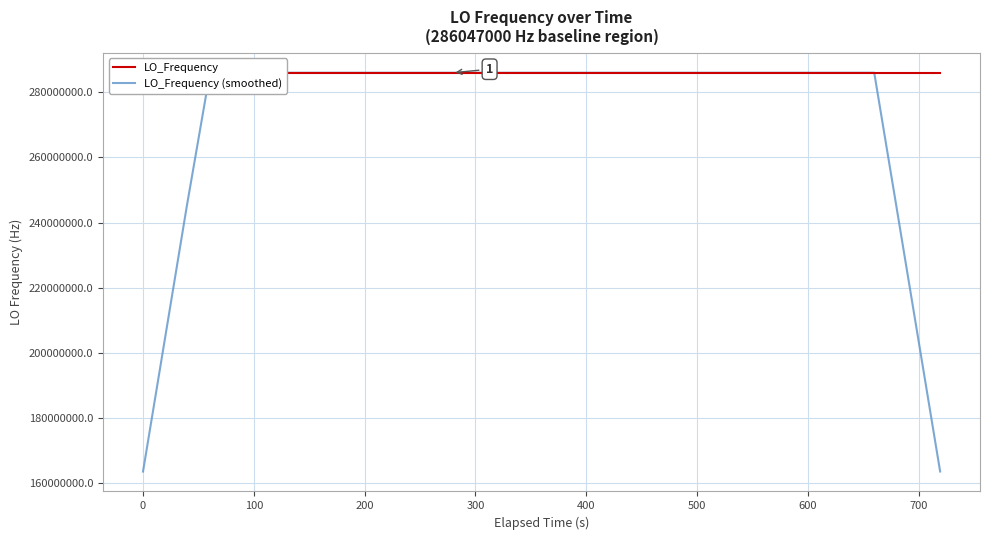

What is the highest value of the LO_Frequency (smoothed) series?

286047001.2